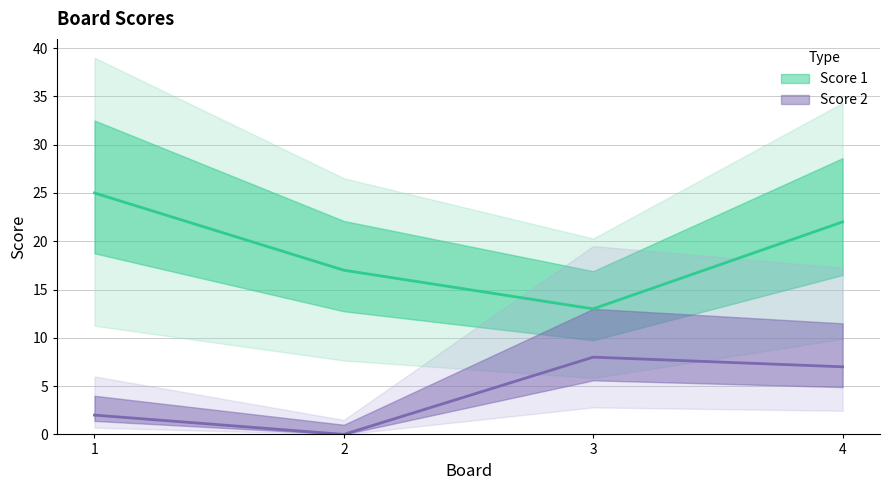

What is the sum of the Score 2 values at 4 and 2?

7